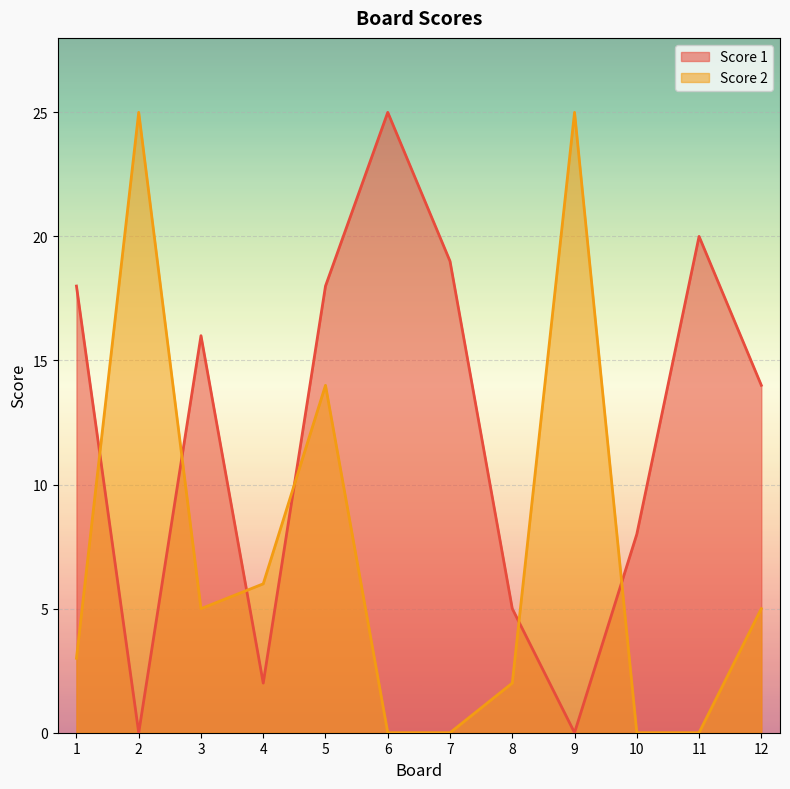

Rank the series at 5 from lowest to highest value.

Score 2, Score 1